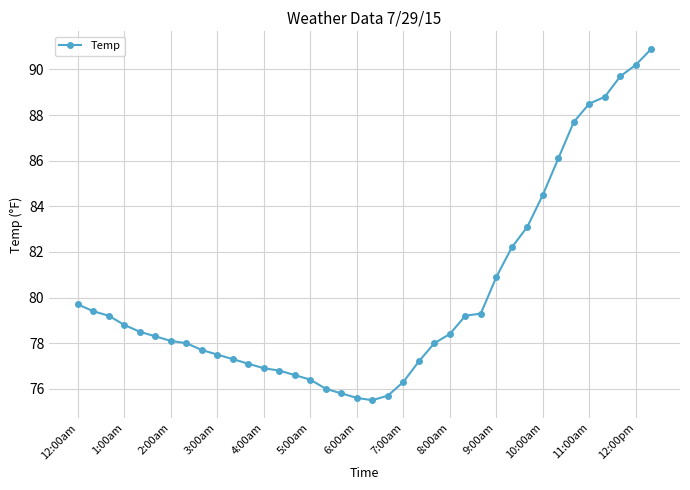

What is the value of the 15th point from the left?

76.6